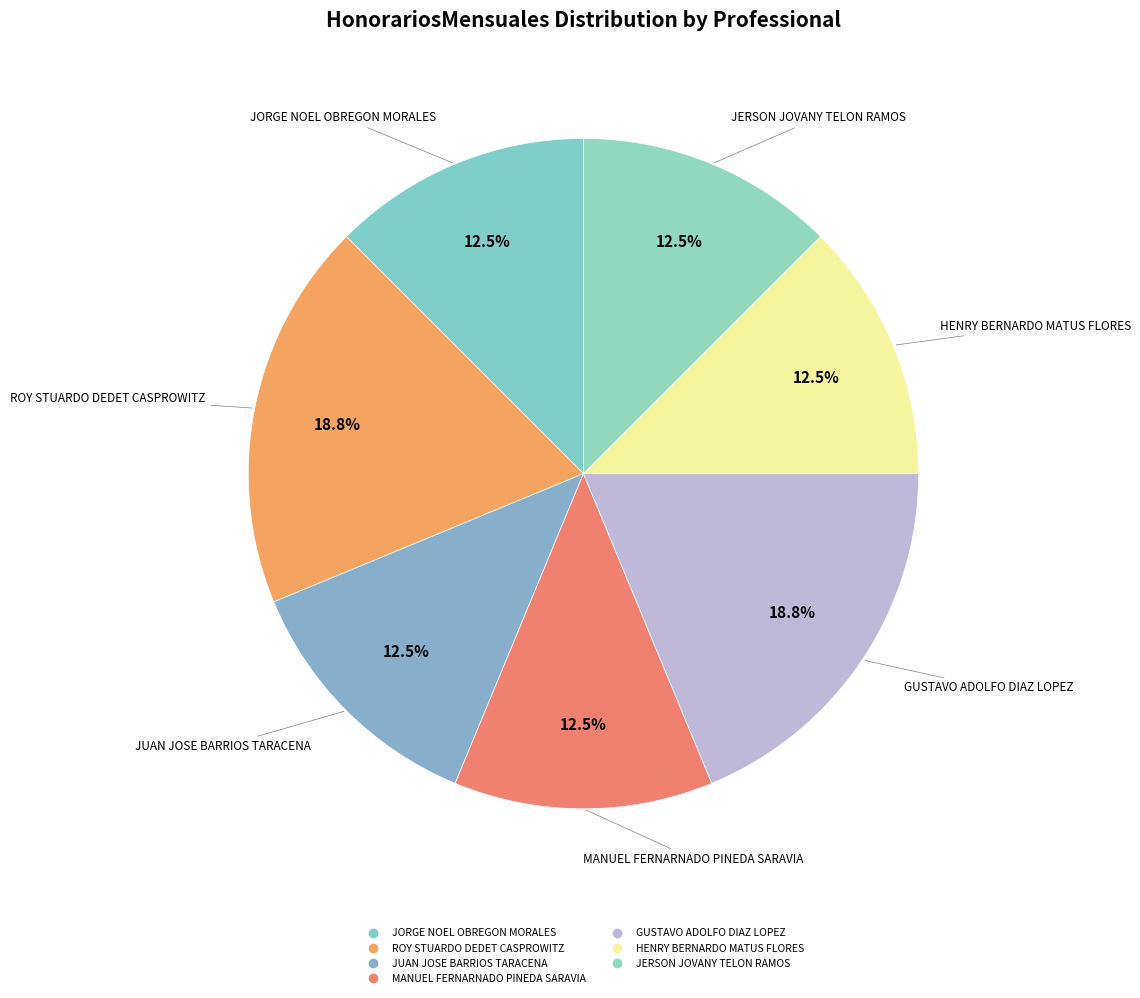

How many segments does this pie chart have?

7